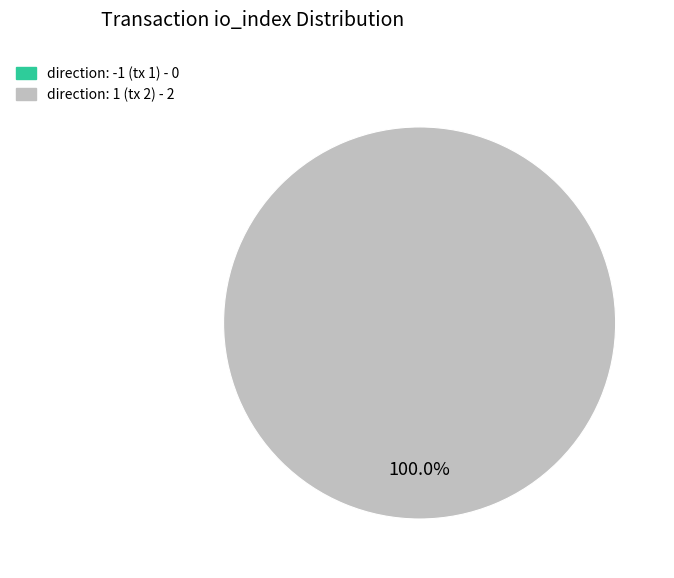

To the nearest percent, what is the combined percentage of direction: 1 (tx 2) and direction: -1 (tx 1)?

100%